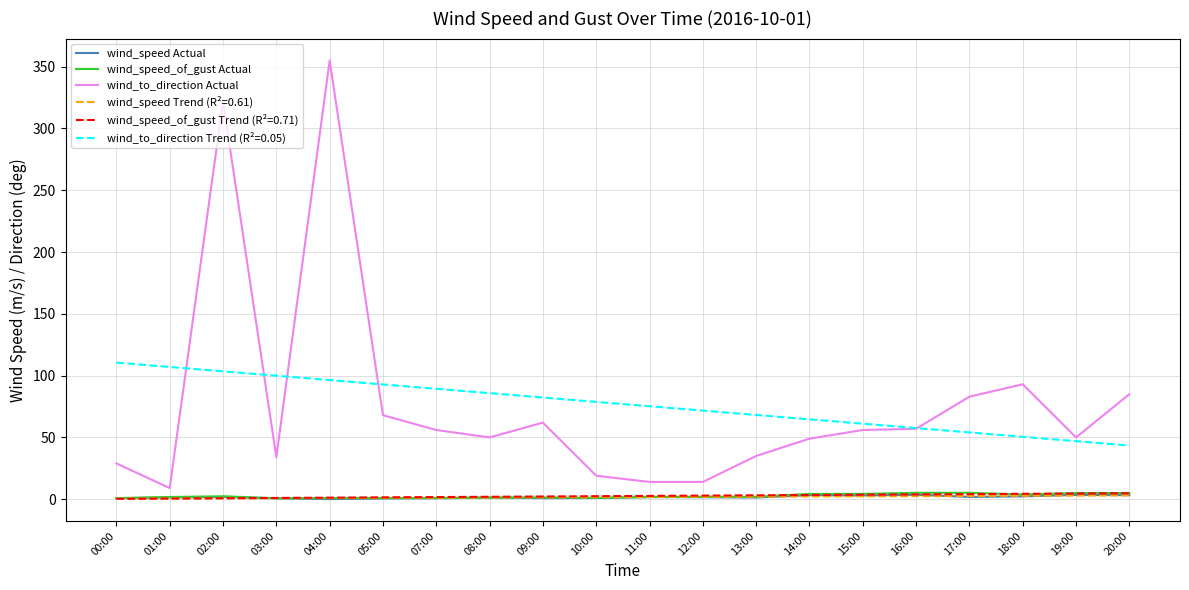

Which series has the largest range (max minus min)?

wind_to_direction Actual